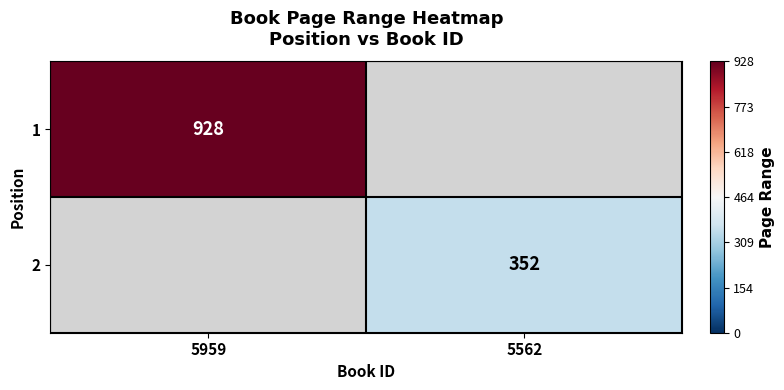

Is the value of 1 at 5959 greater than the value of 2 at 5562?

Yes